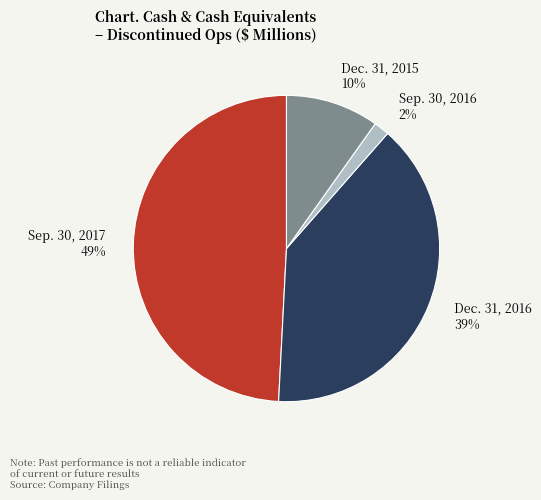

How many segments does this pie chart have?

4